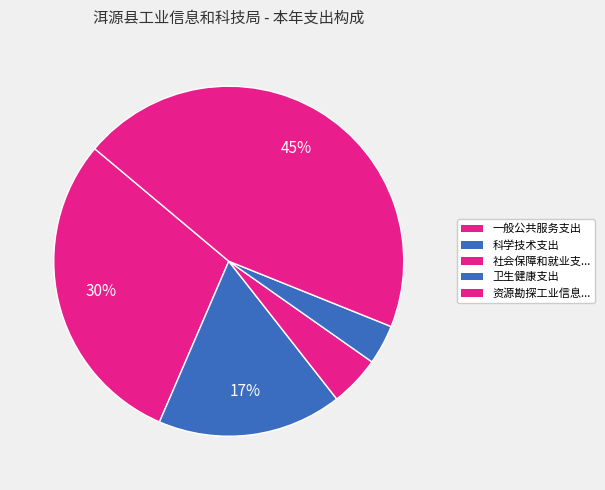

How many segments does this pie chart have?

5